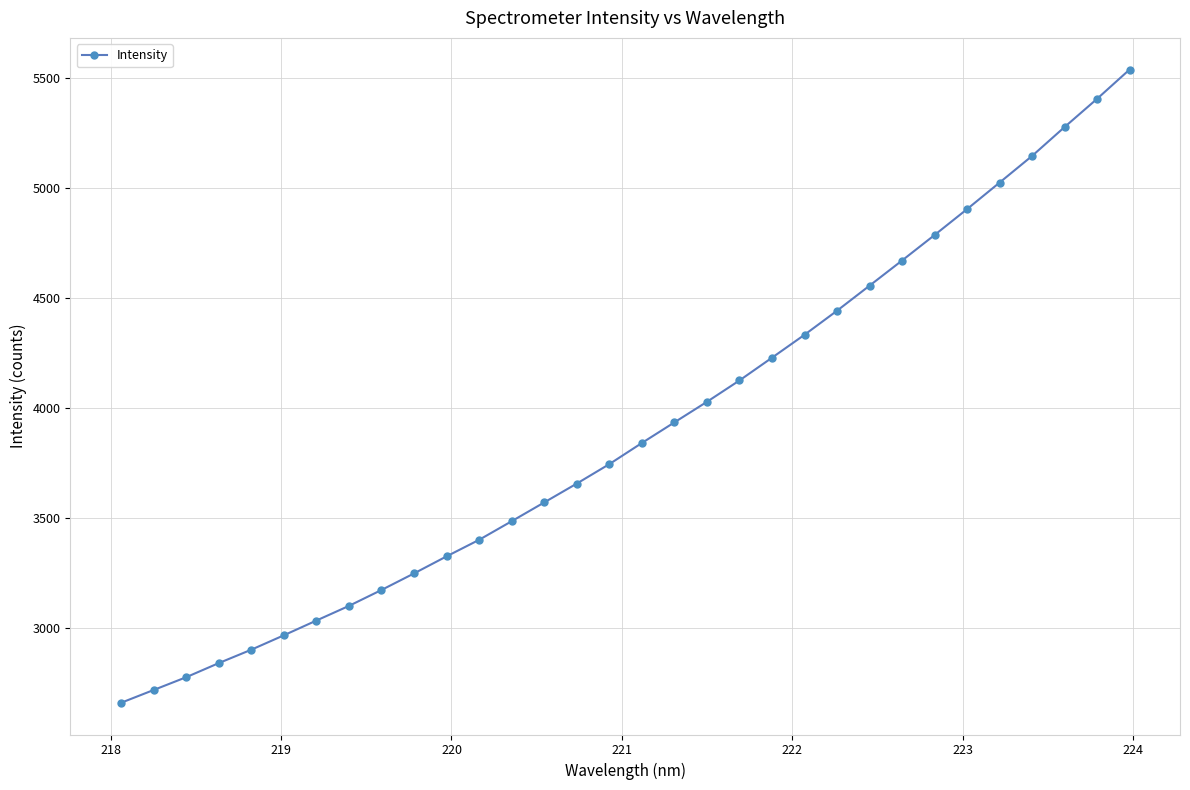

Does the chart have visible grid lines?

Yes